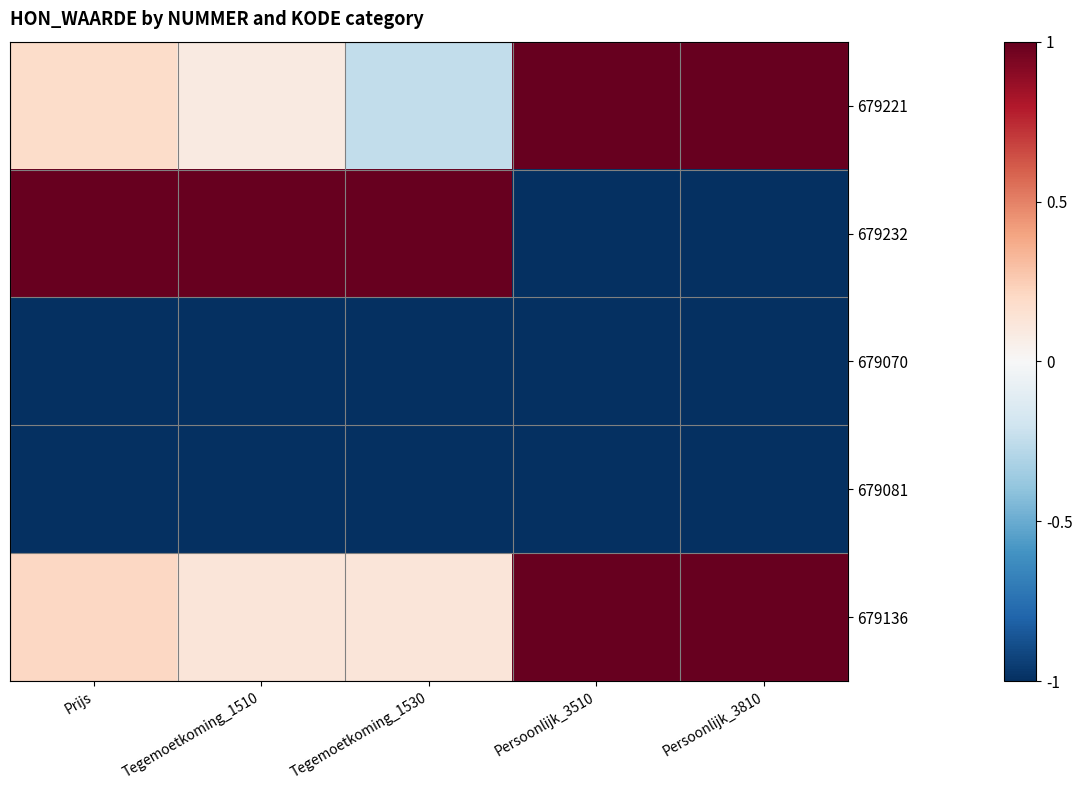

Which label corresponds to the smallest value in the chart?

Persoonlijk_3510